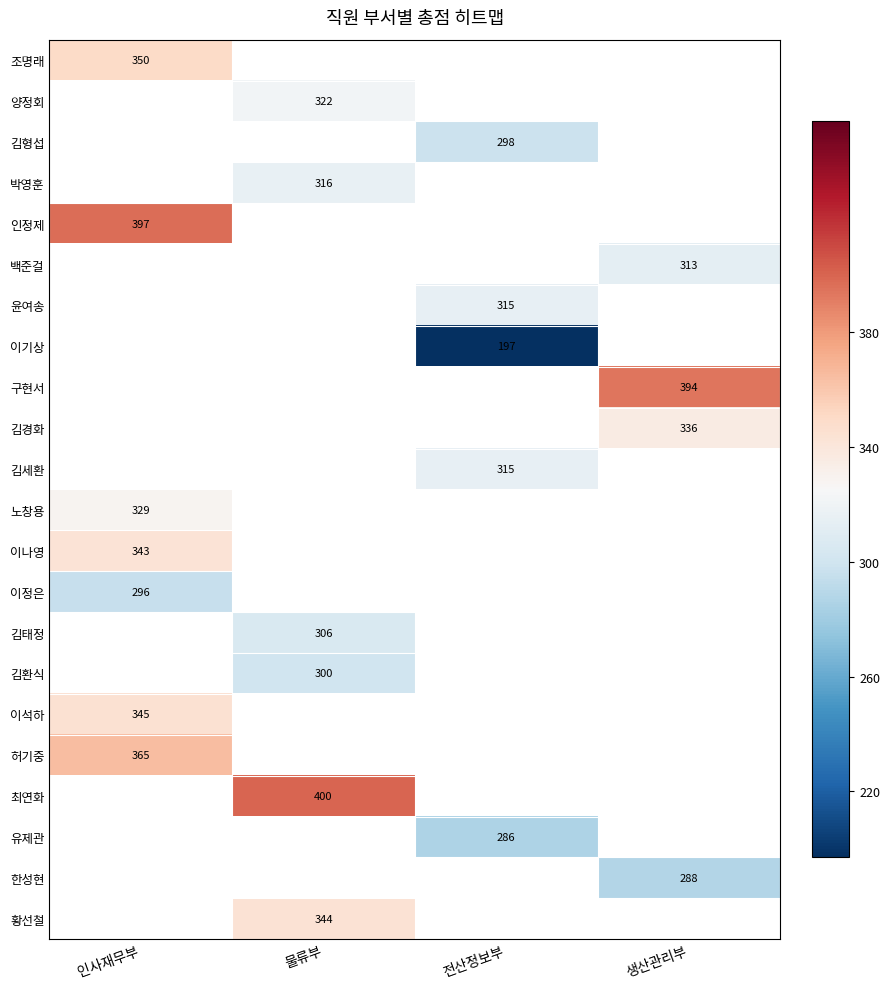

At which category does the chart reach its minimum across all series?

전산정보부